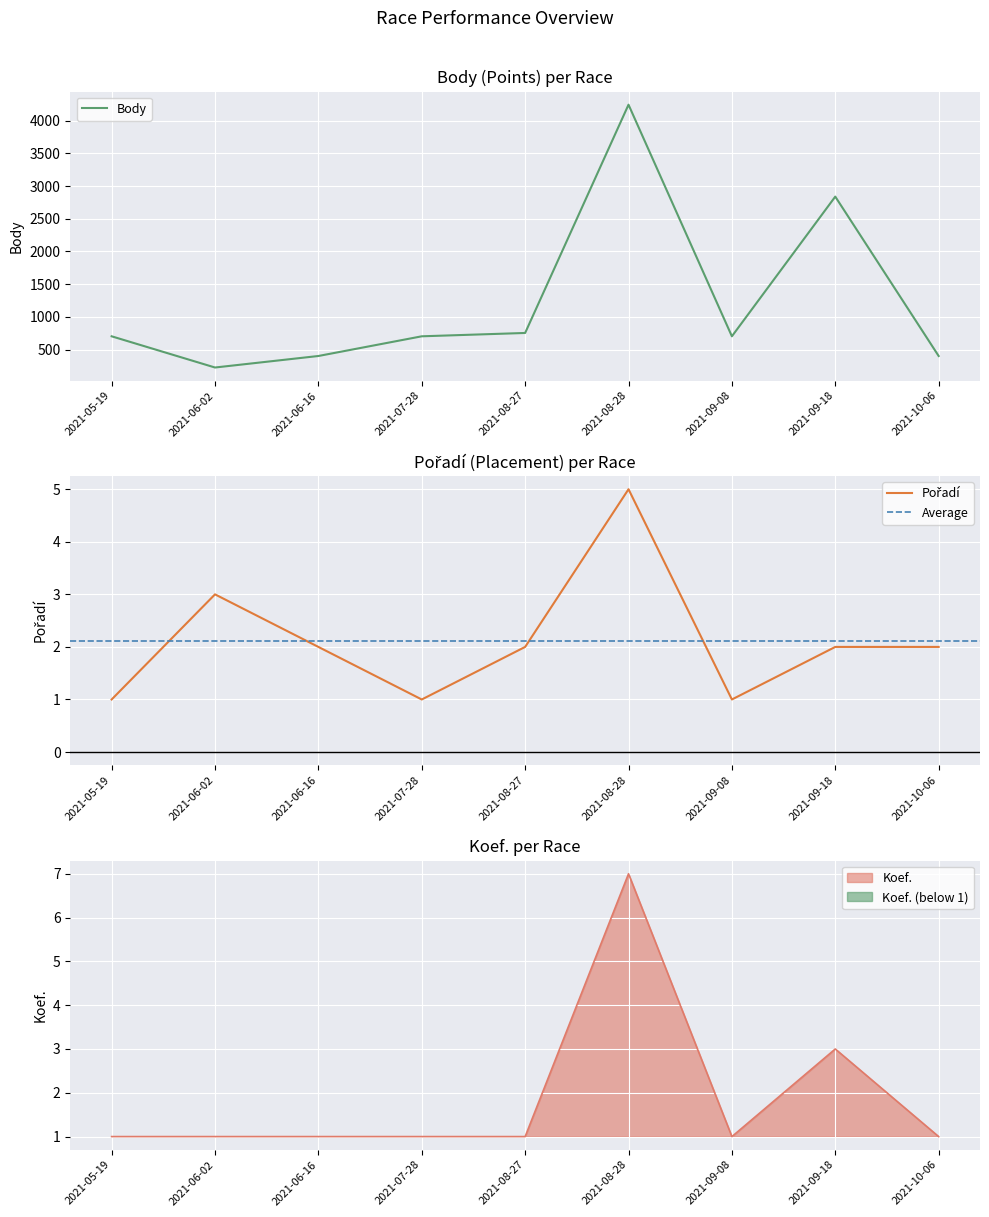

At which category does Body reach its first local valley?

2021-06-02